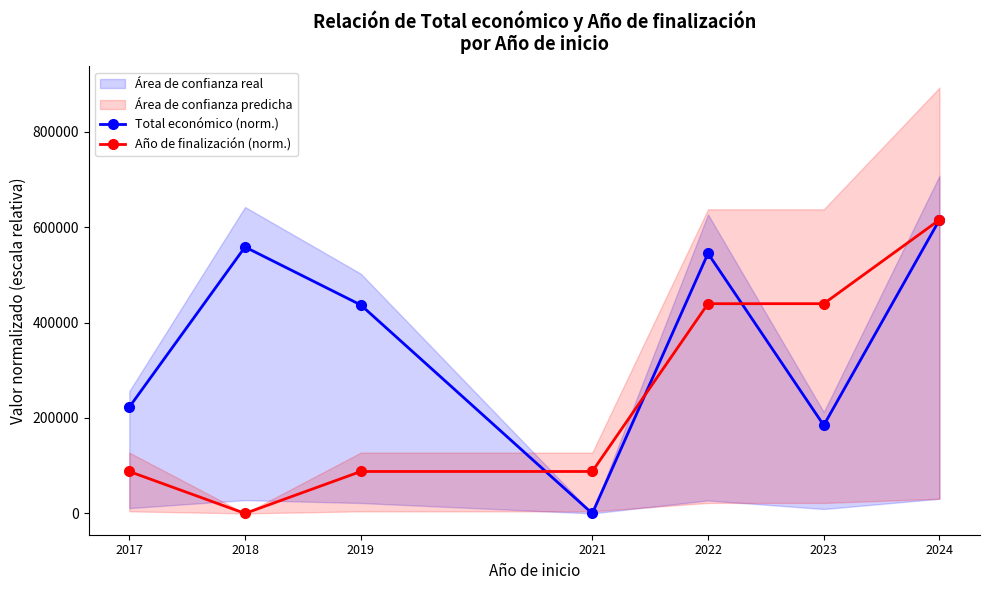

At 2018, list the series in order from smallest to largest.

Año de finalización (norm.), Total económico (norm.)